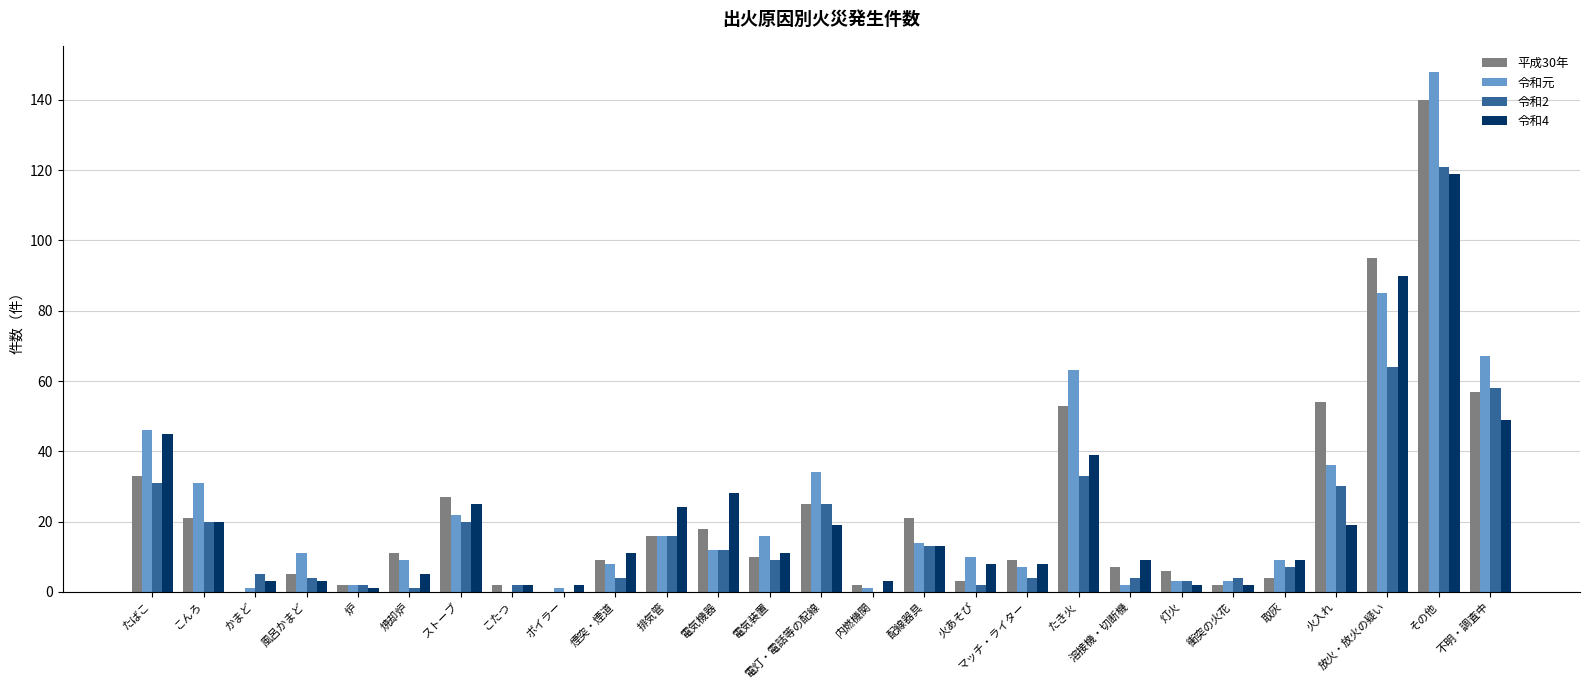

At which category does the chart reach its peak across all series?

その他